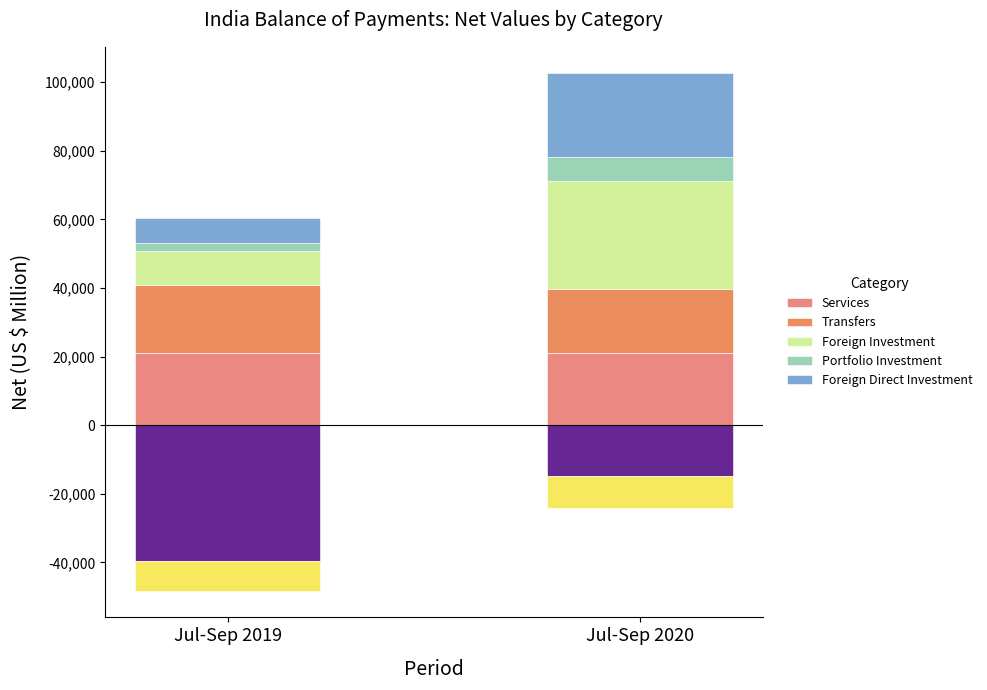

At how many categories does at least one series exceed 25952?

1